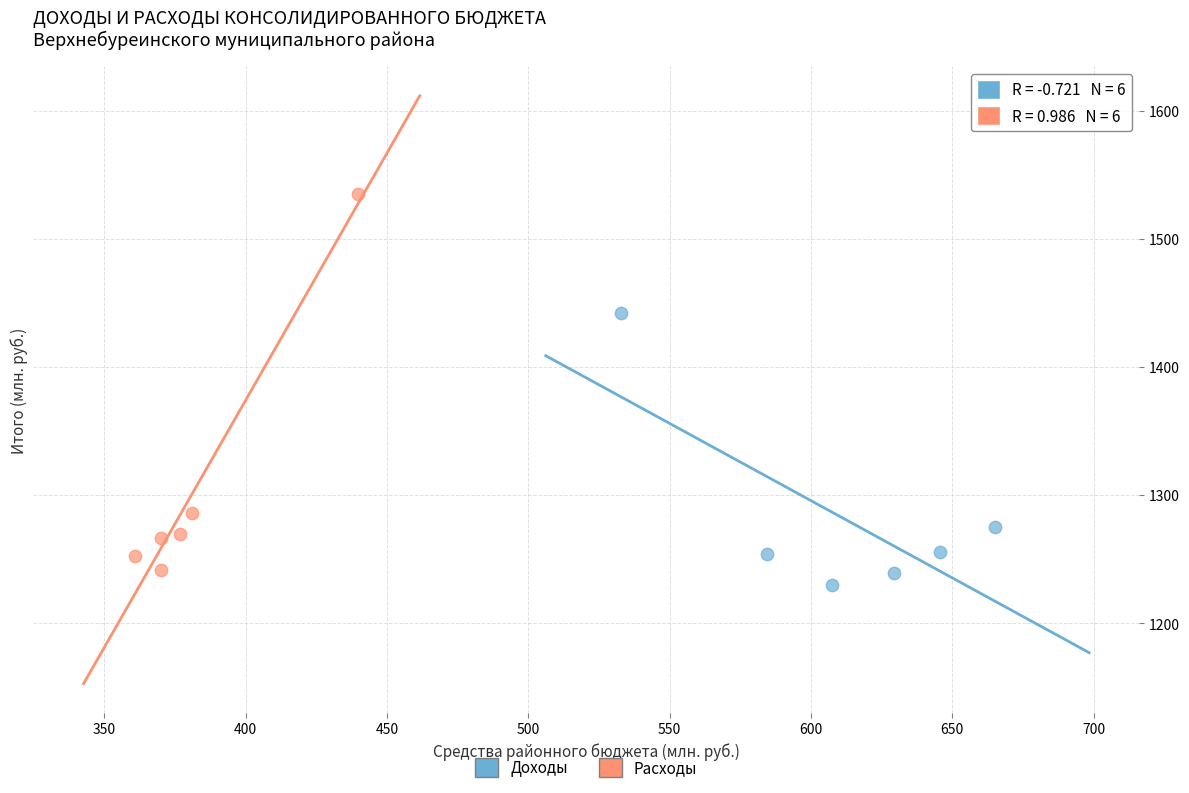

Which series reaches the maximum Y coordinate?

Расходы